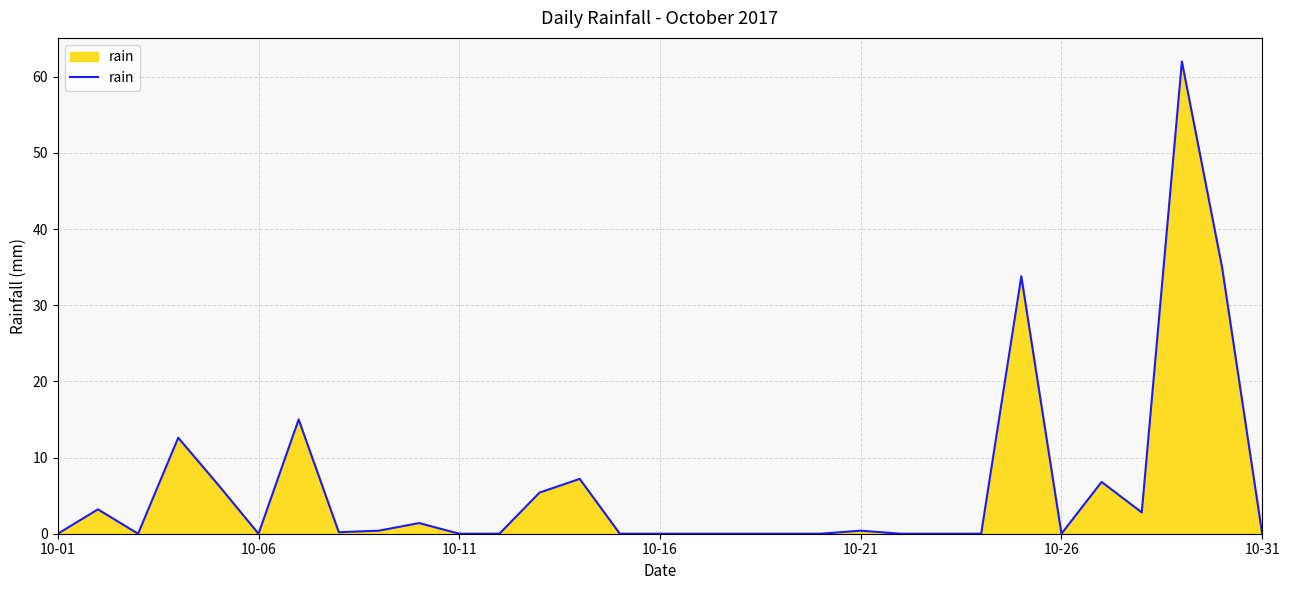

Does the chart have visible grid lines?

Yes